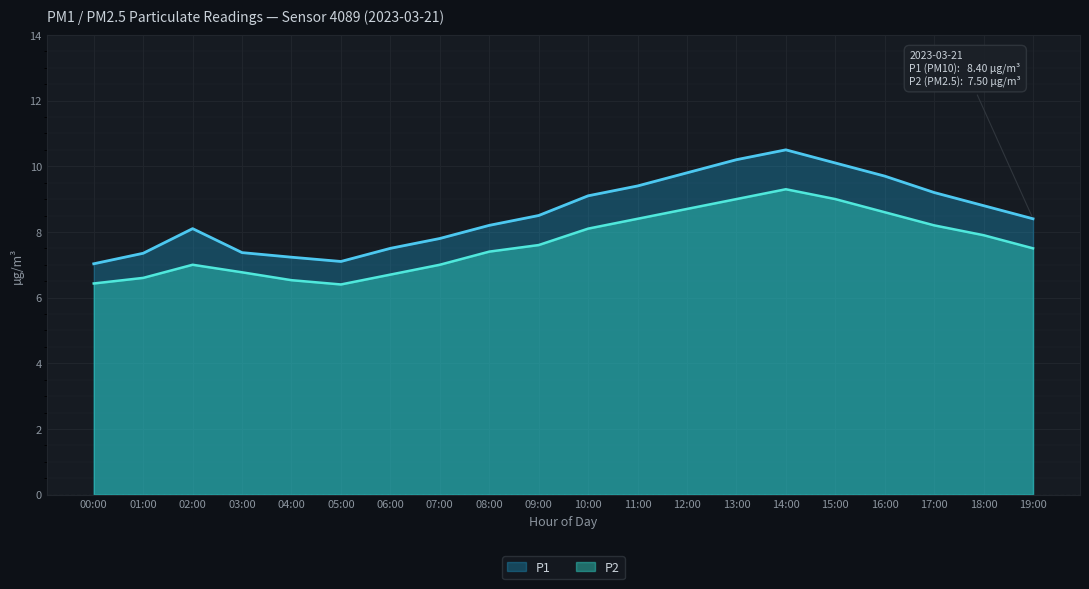

What is the difference between the second highest and second lowest values in the P2 series?

2.6